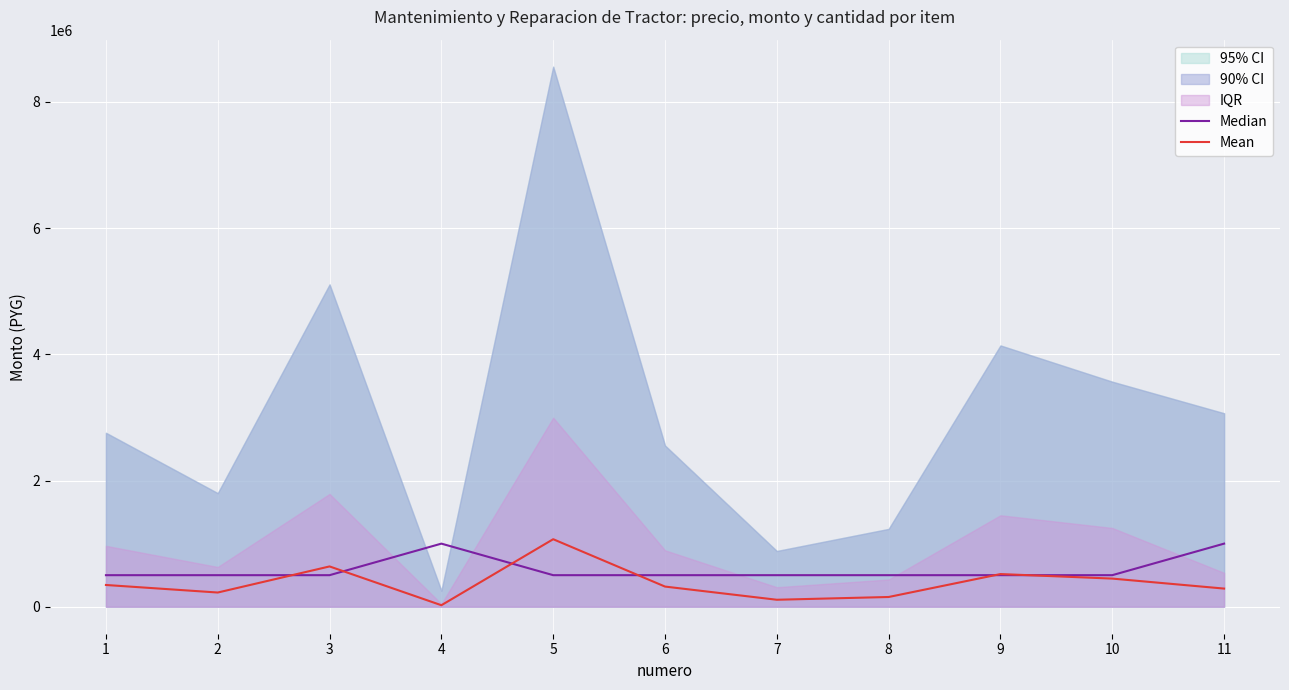

How many times do Median and Mean cross each other?

6